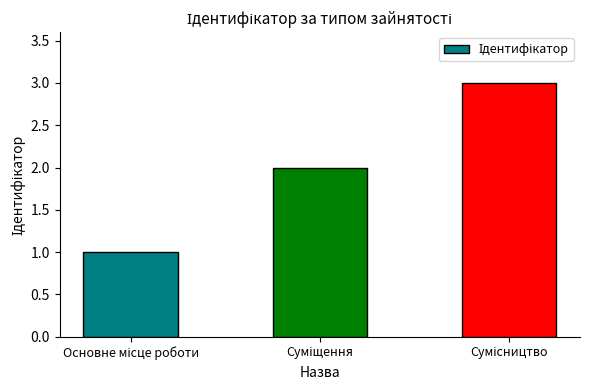

What is the maximum value shown in the chart?

3